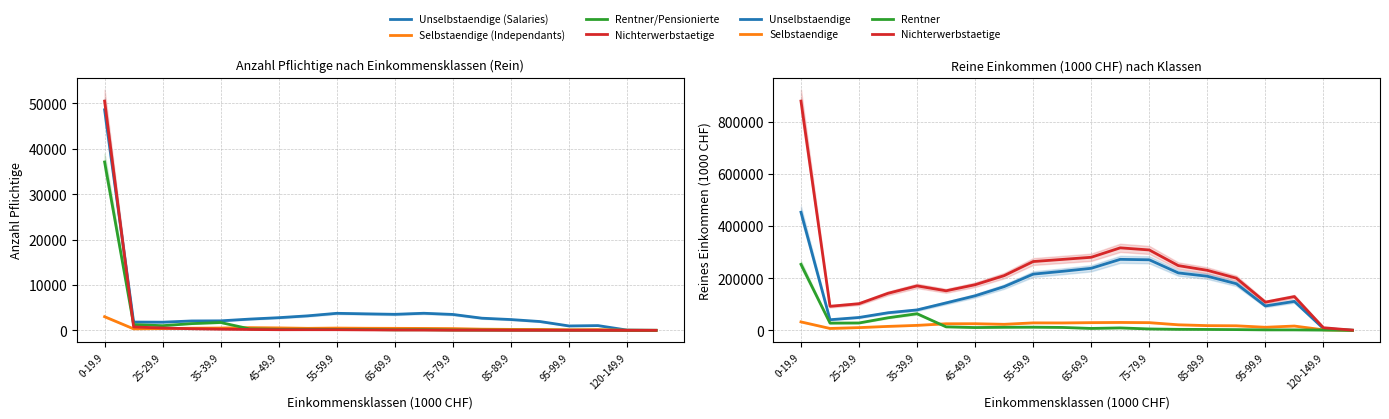

What is the average value of the Nichterwerbstaetige series?

2667